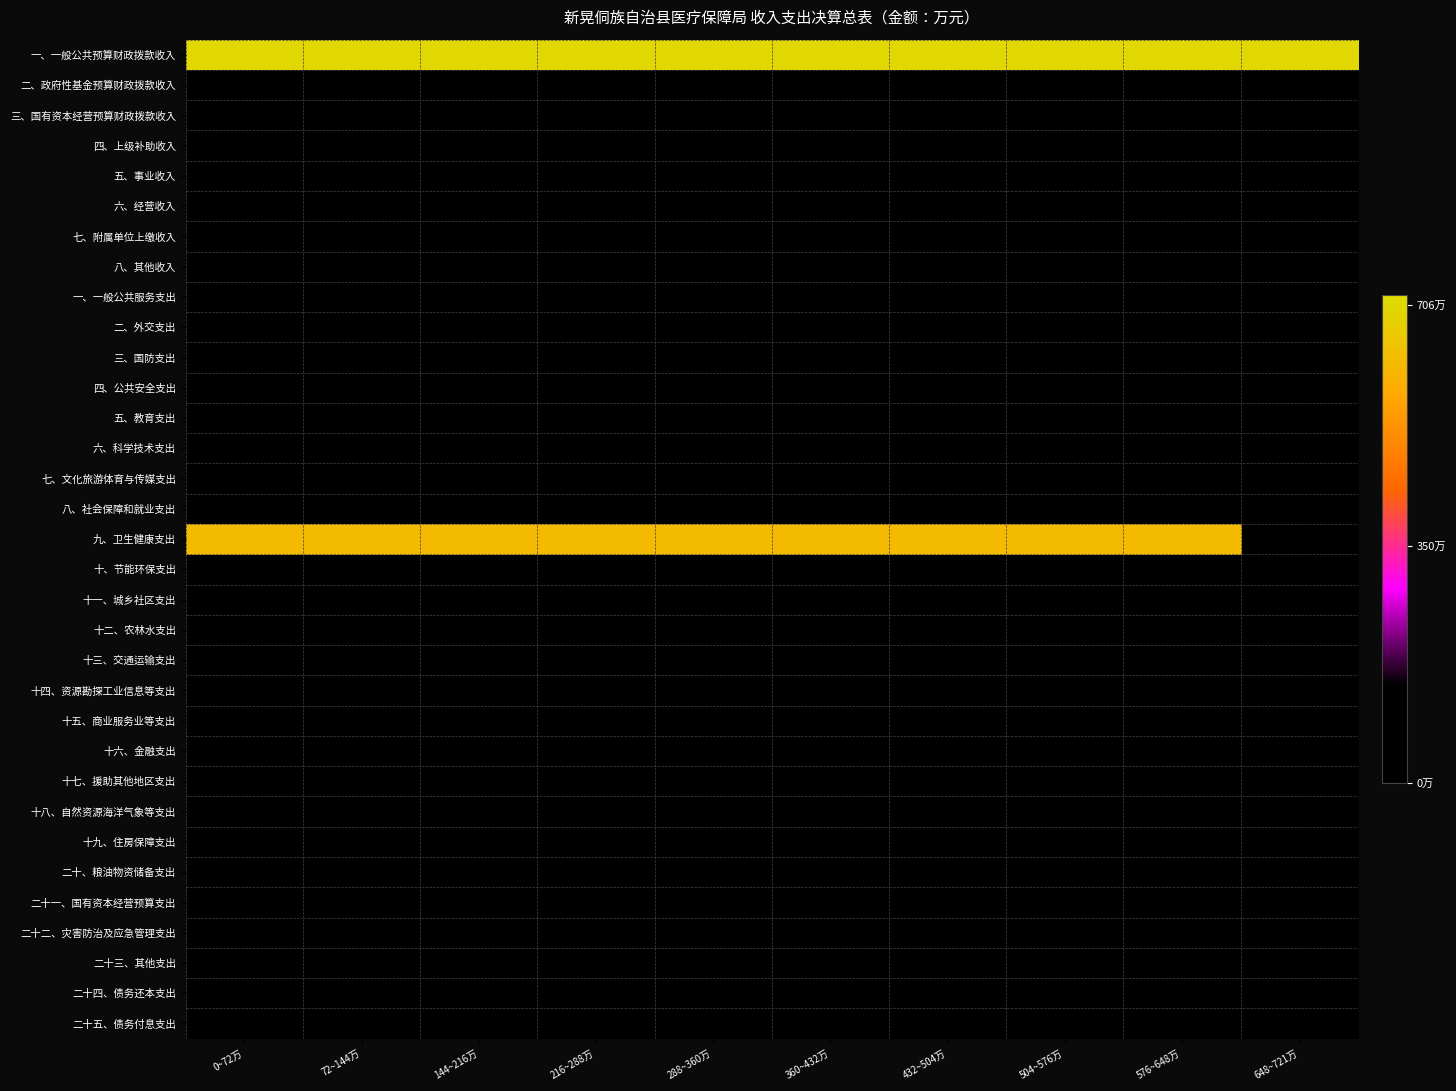

Reading left to right, what are all the values shown in this chart?

一、一般公共预算财政拨款收入: 0~72万=706.3	72~144万=706.3	144~216万=706.3	216~288万=706.3	288~360万=706.3	360~432万=706.3	432~504万=706.3	504~576万=706.3	576~648万=706.3	648~721万=706.3
二、政府性基金预算财政拨款收入: 0~72万=0.0	72~144万=0.0	144~216万=0.0	216~288万=0.0	288~360万=0.0	360~432万=0.0	432~504万=0.0	504~576万=0.0	576~648万=0.0	648~721万=0.0
三、国有资本经营预算财政拨款收入: 0~72万=0.0	72~144万=0.0	144~216万=0.0	216~288万=0.0	288~360万=0.0	360~432万=0.0	432~504万=0.0	504~576万=0.0	576~648万=0.0	648~721万=0.0
四、上级补助收入: 0~72万=0.0	72~144万=0.0	144~216万=0.0	216~288万=0.0	288~360万=0.0	360~432万=0.0	432~504万=0.0	504~576万=0.0	576~648万=0.0	648~721万=0.0
五、事业收入: 0~72万=0.0	72~144万=0.0	144~216万=0.0	216~288万=0.0	288~360万=0.0	360~432万=0.0	432~504万=0.0	504~576万=0.0	576~648万=0.0	648~721万=0.0
六、经营收入: 0~72万=0.0	72~144万=0.0	144~216万=0.0	216~288万=0.0	288~360万=0.0	360~432万=0.0	432~504万=0.0	504~576万=0.0	576~648万=0.0	648~721万=0.0
七、附属单位上缴收入: 0~72万=0.0	72~144万=0.0	144~216万=0.0	216~288万=0.0	288~360万=0.0	360~432万=0.0	432~504万=0.0	504~576万=0.0	576~648万=0.0	648~721万=0.0
八、其他收入: 0~72万=0.0	72~144万=0.0	144~216万=0.0	216~288万=0.0	288~360万=0.0	360~432万=0.0	432~504万=0.0	504~576万=0.0	576~648万=0.0	648~721万=0.0
一、一般公共服务支出: 0~72万=0.0	72~144万=0.0	144~216万=0.0	216~288万=0.0	288~360万=0.0	360~432万=0.0	432~504万=0.0	504~576万=0.0	576~648万=0.0	648~721万=0.0
二、外交支出: 0~72万=0.0	72~144万=0.0	144~216万=0.0	216~288万=0.0	288~360万=0.0	360~432万=0.0	432~504万=0.0	504~576万=0.0	576~648万=0.0	648~721万=0.0
三、国防支出: 0~72万=0.0	72~144万=0.0	144~216万=0.0	216~288万=0.0	288~360万=0.0	360~432万=0.0	432~504万=0.0	504~576万=0.0	576~648万=0.0	648~721万=0.0
四、公共安全支出: 0~72万=0.0	72~144万=0.0	144~216万=0.0	216~288万=0.0	288~360万=0.0	360~432万=0.0	432~504万=0.0	504~576万=0.0	576~648万=0.0	648~721万=0.0
五、教育支出: 0~72万=0.0	72~144万=0.0	144~216万=0.0	216~288万=0.0	288~360万=0.0	360~432万=0.0	432~504万=0.0	504~576万=0.0	576~648万=0.0	648~721万=0.0
六、科学技术支出: 0~72万=0.0	72~144万=0.0	144~216万=0.0	216~288万=0.0	288~360万=0.0	360~432万=0.0	432~504万=0.0	504~576万=0.0	576~648万=0.0	648~721万=0.0
七、文化旅游体育与传媒支出: 0~72万=0.0	72~144万=0.0	144~216万=0.0	216~288万=0.0	288~360万=0.0	360~432万=0.0	432~504万=0.0	504~576万=0.0	576~648万=0.0	648~721万=0.0
八、社会保障和就业支出: 0~72万=42.8	72~144万=0.0	144~216万=0.0	216~288万=0.0	288~360万=0.0	360~432万=0.0	432~504万=0.0	504~576万=0.0	576~648万=0.0	648~721万=0.0
九、卫生健康支出: 0~72万=621.1	72~144万=621.1	144~216万=621.1	216~288万=621.1	288~360万=621.1	360~432万=621.1	432~504万=621.1	504~576万=621.1	576~648万=621.1	648~721万=0.0
十、节能环保支出: 0~72万=0.0	72~144万=0.0	144~216万=0.0	216~288万=0.0	288~360万=0.0	360~432万=0.0	432~504万=0.0	504~576万=0.0	576~648万=0.0	648~721万=0.0
十一、城乡社区支出: 0~72万=0.0	72~144万=0.0	144~216万=0.0	216~288万=0.0	288~360万=0.0	360~432万=0.0	432~504万=0.0	504~576万=0.0	576~648万=0.0	648~721万=0.0
十二、农林水支出: 0~72万=0.0	72~144万=0.0	144~216万=0.0	216~288万=0.0	288~360万=0.0	360~432万=0.0	432~504万=0.0	504~576万=0.0	576~648万=0.0	648~721万=0.0
十三、交通运输支出: 0~72万=0.0	72~144万=0.0	144~216万=0.0	216~288万=0.0	288~360万=0.0	360~432万=0.0	432~504万=0.0	504~576万=0.0	576~648万=0.0	648~721万=0.0
十四、资源勘探工业信息等支出: 0~72万=0.0	72~144万=0.0	144~216万=0.0	216~288万=0.0	288~360万=0.0	360~432万=0.0	432~504万=0.0	504~576万=0.0	576~648万=0.0	648~721万=0.0
十五、商业服务业等支出: 0~72万=0.0	72~144万=0.0	144~216万=0.0	216~288万=0.0	288~360万=0.0	360~432万=0.0	432~504万=0.0	504~576万=0.0	576~648万=0.0	648~721万=0.0
十六、金融支出: 0~72万=0.0	72~144万=0.0	144~216万=0.0	216~288万=0.0	288~360万=0.0	360~432万=0.0	432~504万=0.0	504~576万=0.0	576~648万=0.0	648~721万=0.0
十七、援助其他地区支出: 0~72万=0.0	72~144万=0.0	144~216万=0.0	216~288万=0.0	288~360万=0.0	360~432万=0.0	432~504万=0.0	504~576万=0.0	576~648万=0.0	648~721万=0.0
十八、自然资源海洋气象等支出: 0~72万=0.0	72~144万=0.0	144~216万=0.0	216~288万=0.0	288~360万=0.0	360~432万=0.0	432~504万=0.0	504~576万=0.0	576~648万=0.0	648~721万=0.0
十九、住房保障支出: 0~72万=46.0	72~144万=0.0	144~216万=0.0	216~288万=0.0	288~360万=0.0	360~432万=0.0	432~504万=0.0	504~576万=0.0	576~648万=0.0	648~721万=0.0
二十、粮油物资储备支出: 0~72万=0.0	72~144万=0.0	144~216万=0.0	216~288万=0.0	288~360万=0.0	360~432万=0.0	432~504万=0.0	504~576万=0.0	576~648万=0.0	648~721万=0.0
二十一、国有资本经营预算支出: 0~72万=0.0	72~144万=0.0	144~216万=0.0	216~288万=0.0	288~360万=0.0	360~432万=0.0	432~504万=0.0	504~576万=0.0	576~648万=0.0	648~721万=0.0
二十二、灾害防治及应急管理支出: 0~72万=0.0	72~144万=0.0	144~216万=0.0	216~288万=0.0	288~360万=0.0	360~432万=0.0	432~504万=0.0	504~576万=0.0	576~648万=0.0	648~721万=0.0
二十三、其他支出: 0~72万=0.0	72~144万=0.0	144~216万=0.0	216~288万=0.0	288~360万=0.0	360~432万=0.0	432~504万=0.0	504~576万=0.0	576~648万=0.0	648~721万=0.0
二十四、债务还本支出: 0~72万=0.0	72~144万=0.0	144~216万=0.0	216~288万=0.0	288~360万=0.0	360~432万=0.0	432~504万=0.0	504~576万=0.0	576~648万=0.0	648~721万=0.0
二十五、债务付息支出: 0~72万=0.0	72~144万=0.0	144~216万=0.0	216~288万=0.0	288~360万=0.0	360~432万=0.0	432~504万=0.0	504~576万=0.0	576~648万=0.0	648~721万=0.0